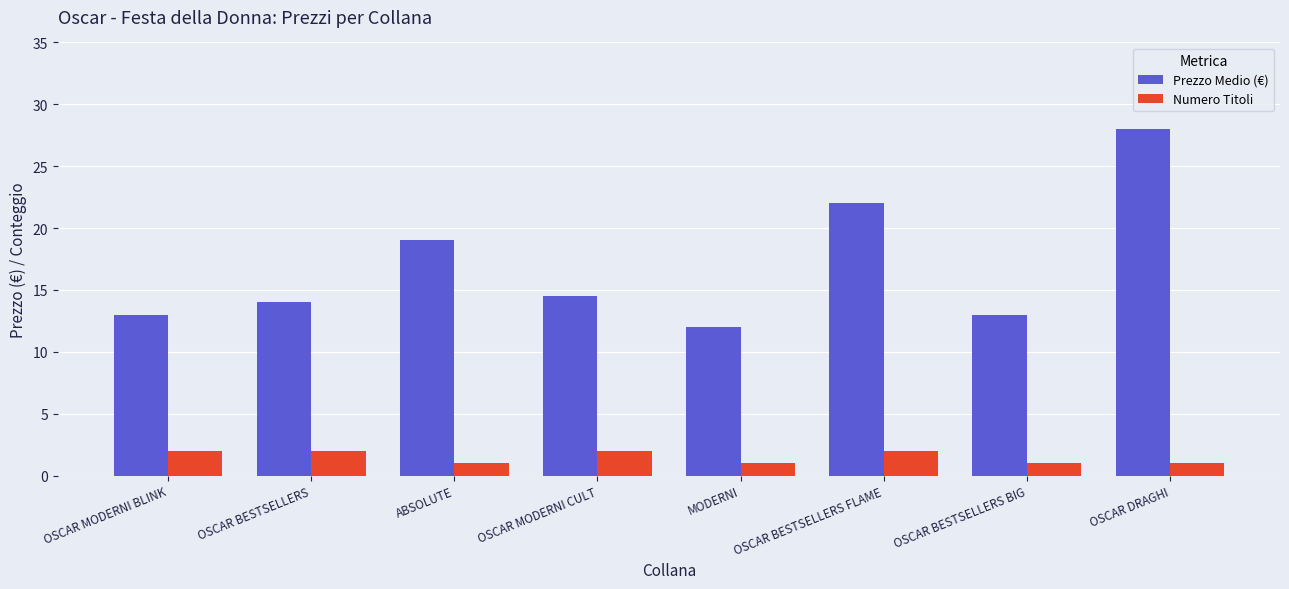

Which series has the largest total across all categories?

Prezzo Medio (€)